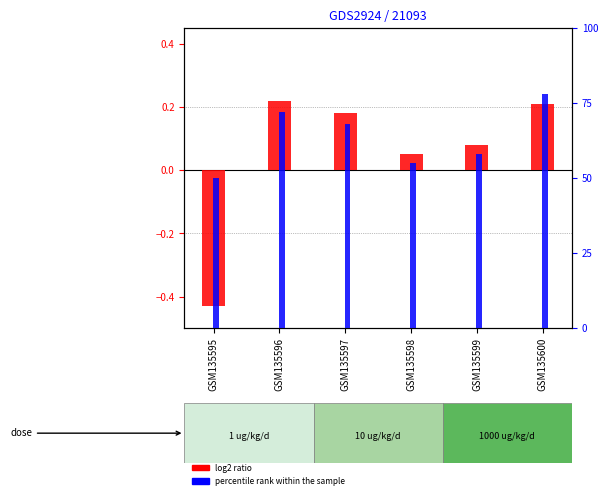

The log2 ratio series shows -0.4 at GSM135595. True or false?

True